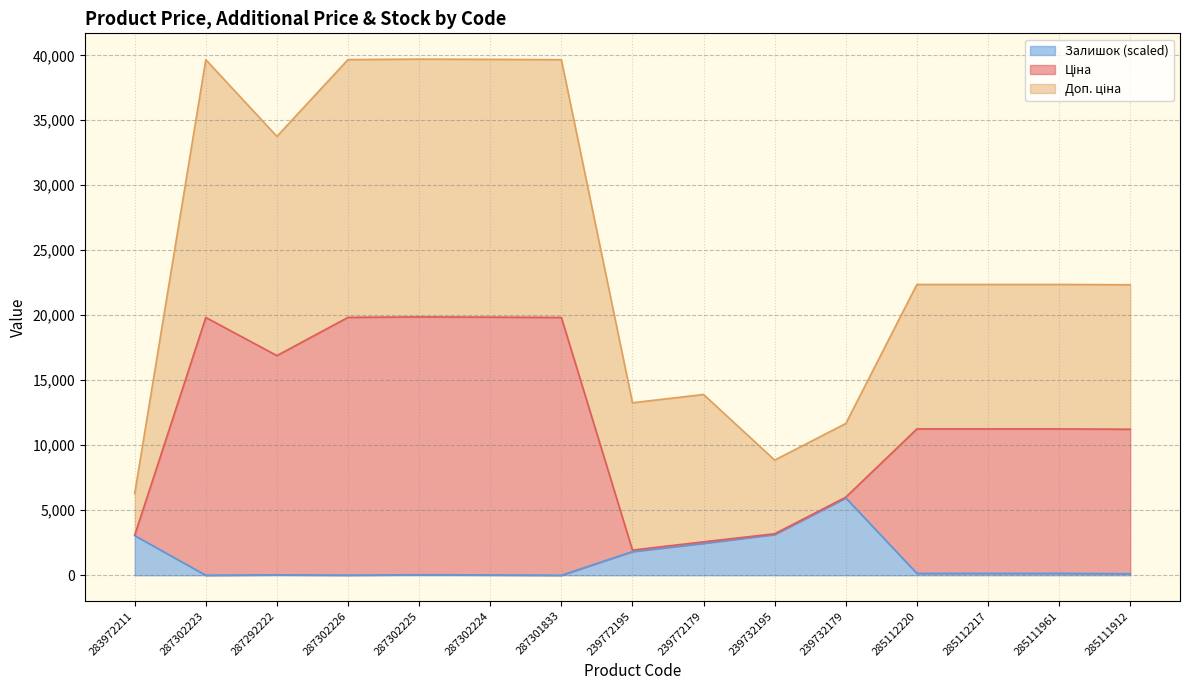

Does the chart display data point markers on the line(s)?

No